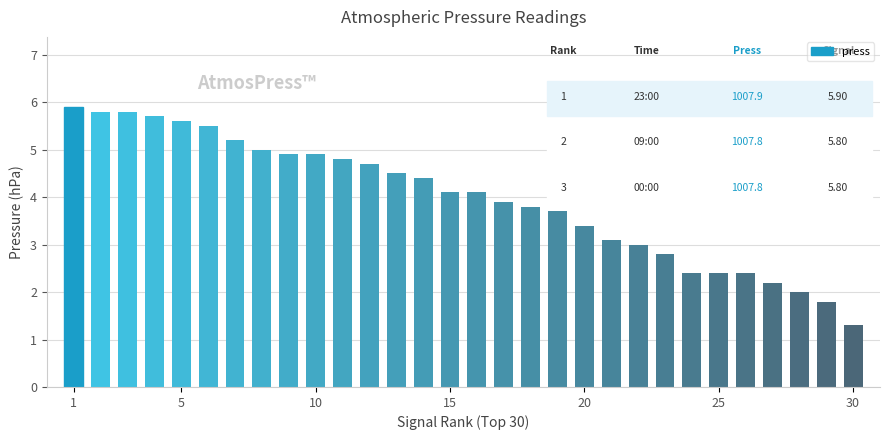

What is the minimum value shown in the chart?

1.3